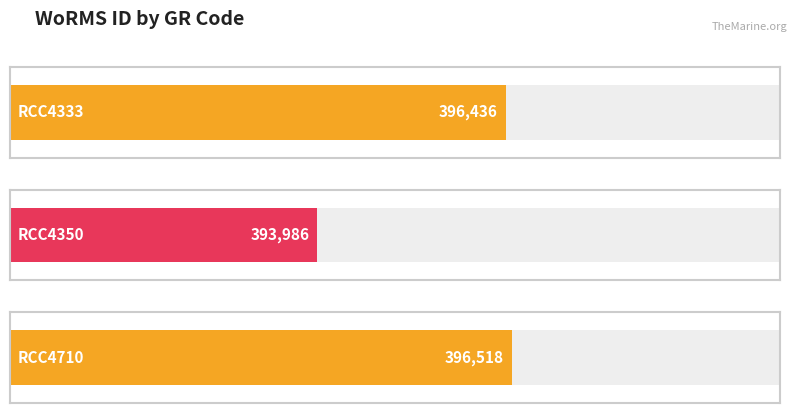

Which label corresponds to the smallest value in the chart?

RCC4350